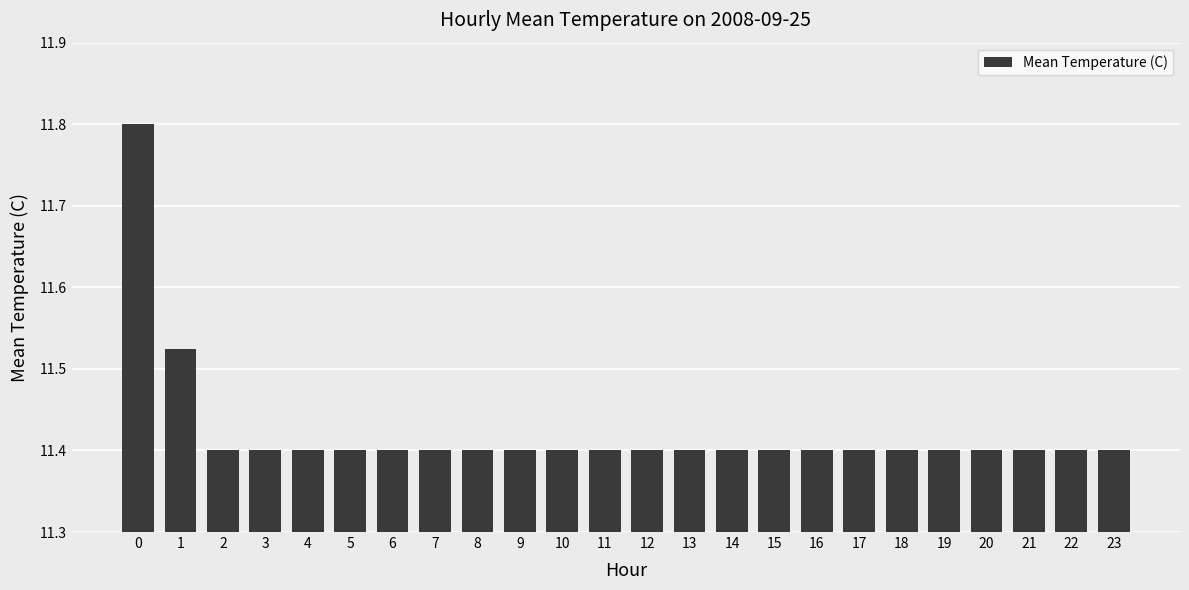

What is the difference between the maximum and minimum values?

0.4